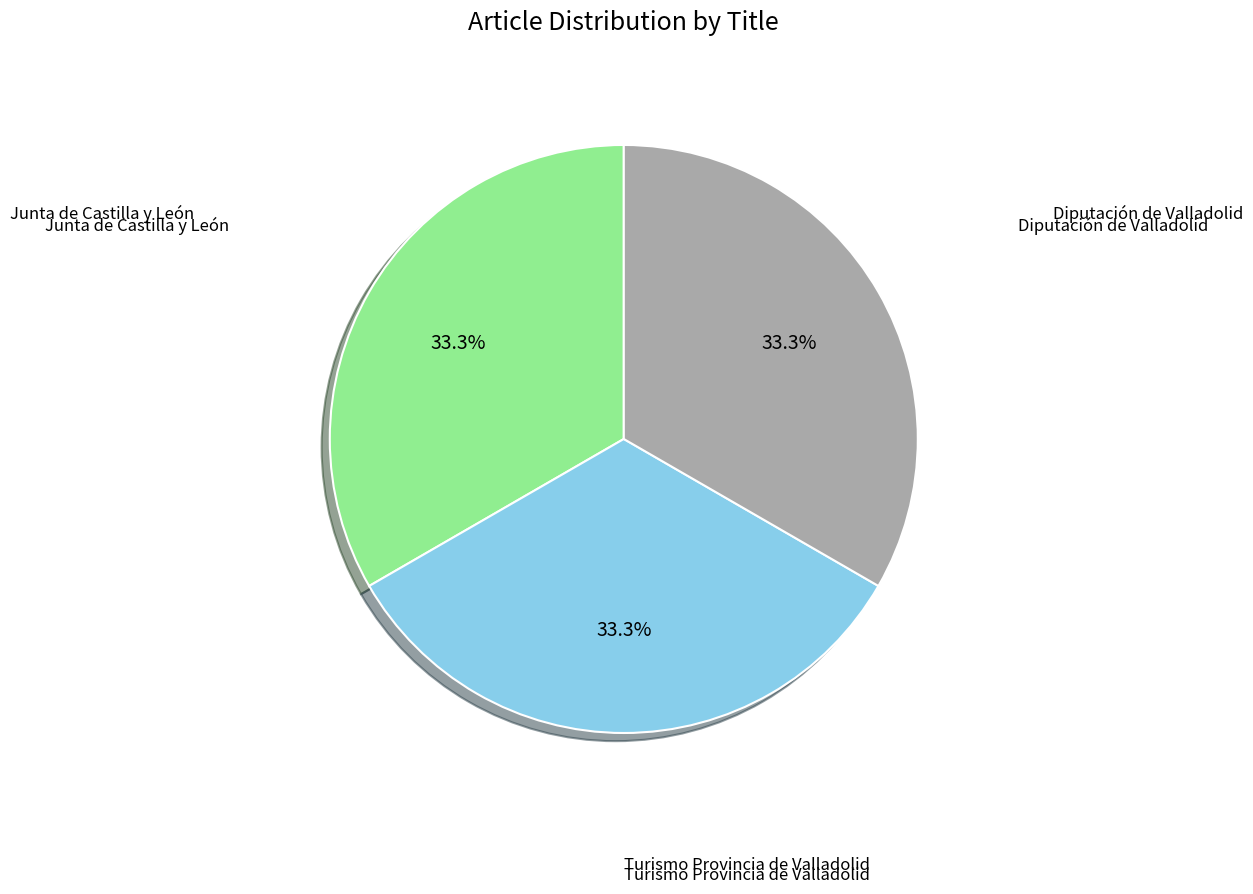

Count the number of slices in the pie.

3